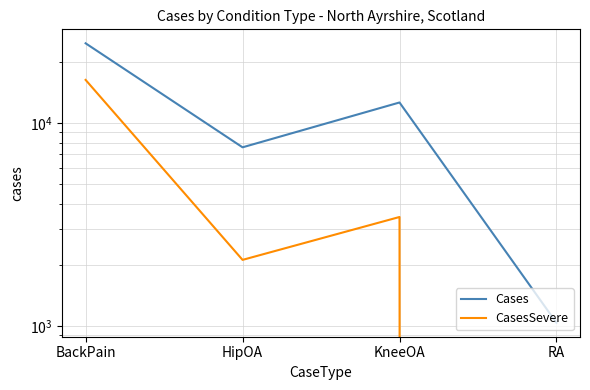

How many interior local peaks does the CasesSevere series have?

1